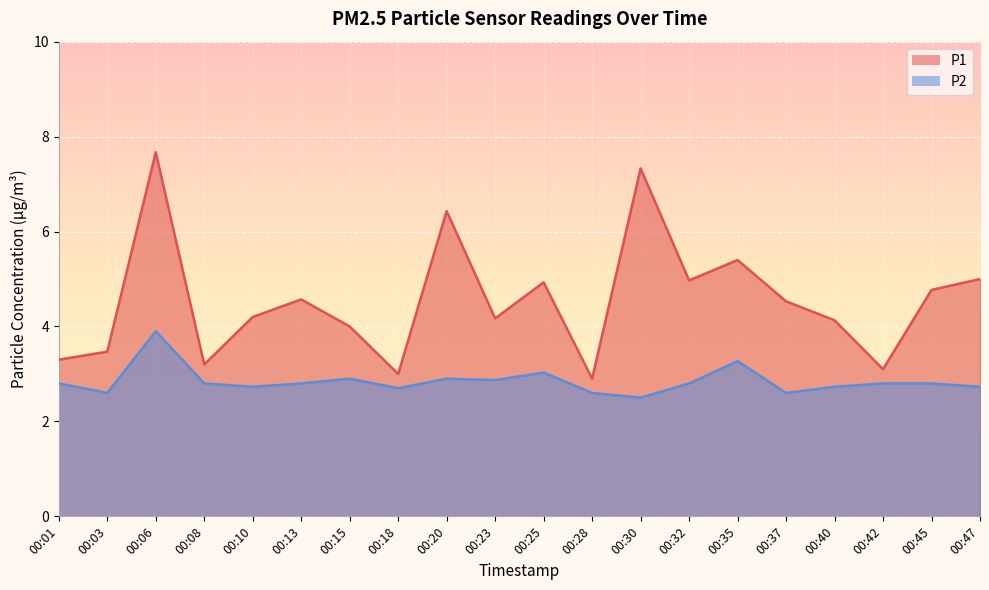

True or false: P2 and P1 intersect in this chart.

False